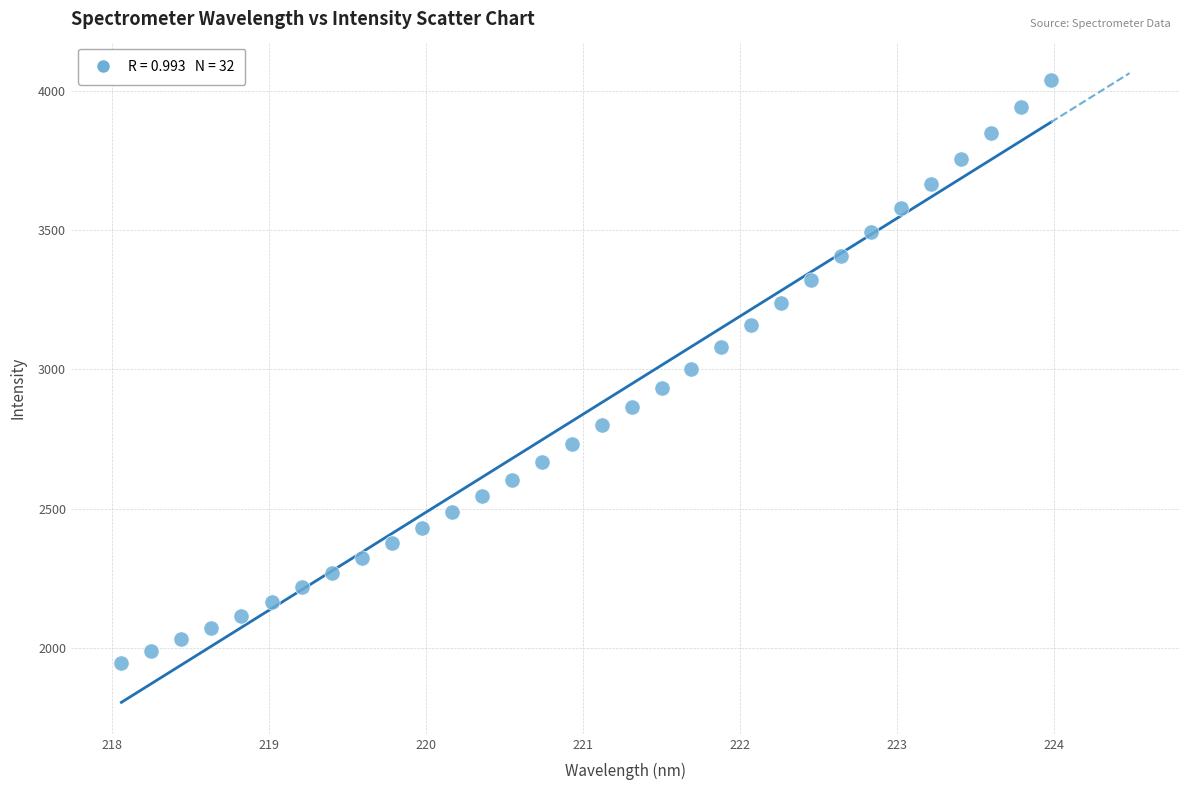

What is the range of Y values (max minus min)?

2091.7